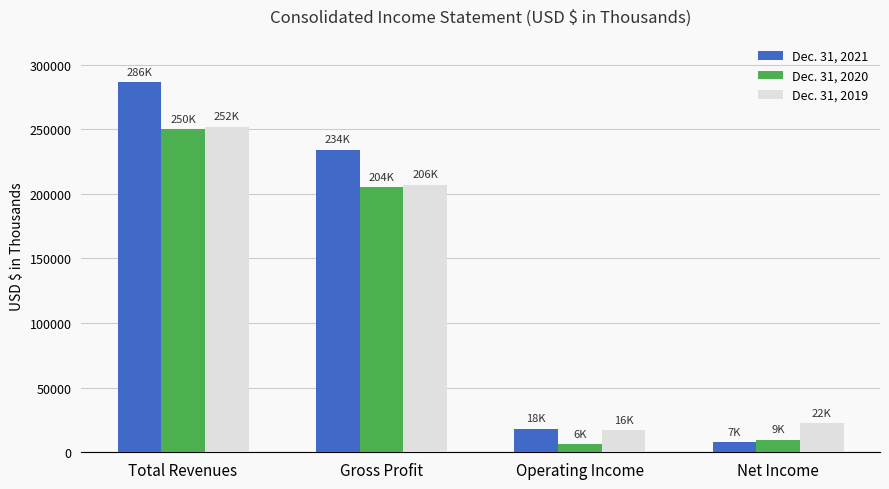

How many distinct data groups are displayed?

3